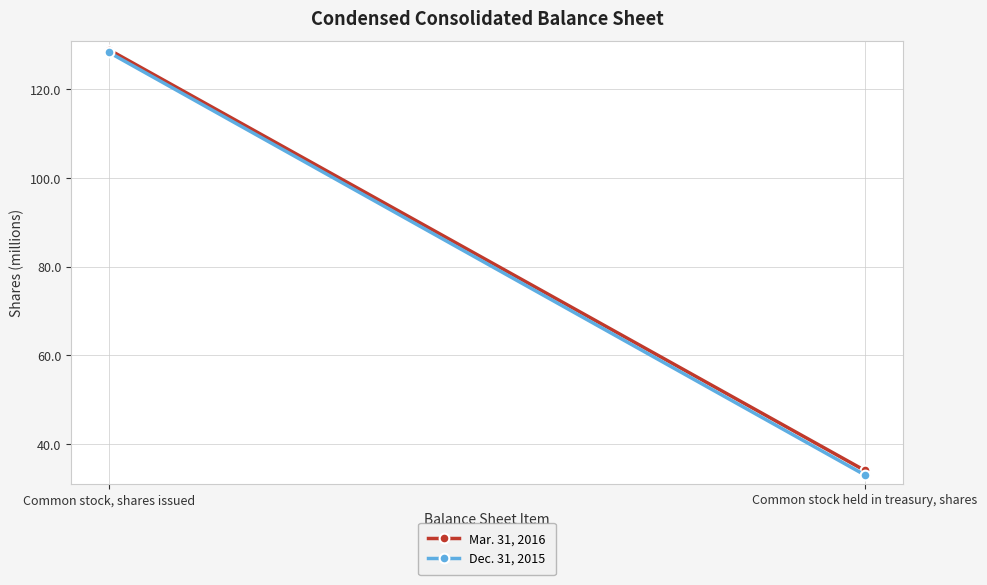

What are all the series names shown in the legend?

Mar. 31, 2016, Dec. 31, 2015